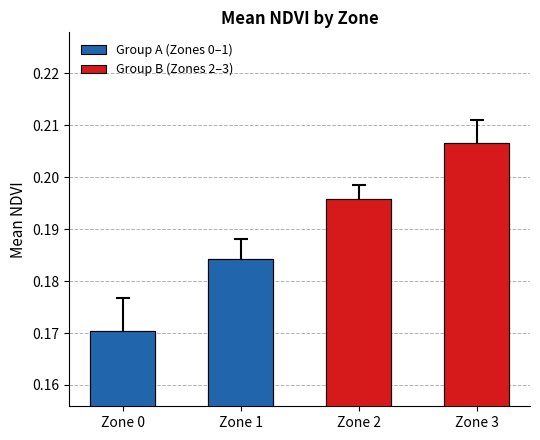

Are the bars horizontal?

No